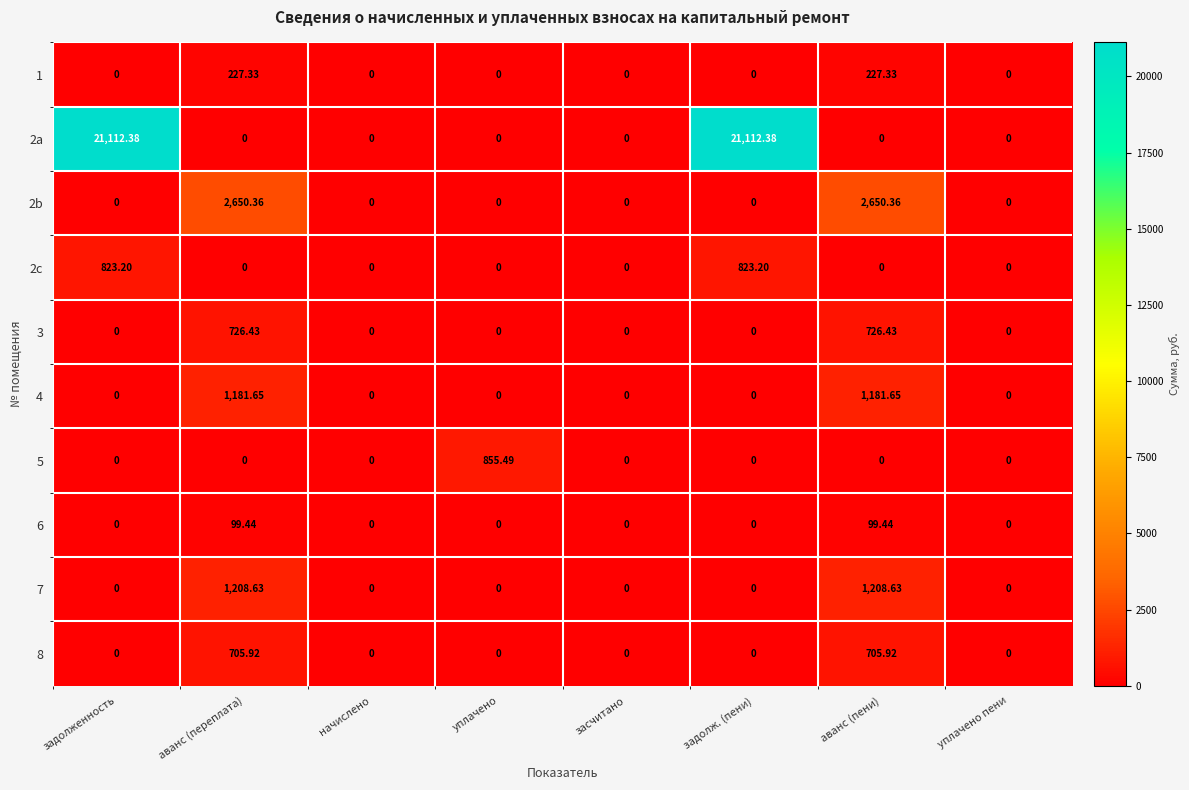

Reading left to right, transcribe all the data shown in this chart.

1: задолженность=0.0	аванс (переплата)=227.3	начислено=0.0	уплачено=0.0	засчитано=0.0	задолж. (пени)=0.0	аванс (пени)=227.3	уплачено пени=0.0
2a: задолженность=21112.4	аванс (переплата)=0.0	начислено=0.0	уплачено=0.0	засчитано=0.0	задолж. (пени)=21112.4	аванс (пени)=0.0	уплачено пени=0.0
2b: задолженность=0.0	аванс (переплата)=2650.4	начислено=0.0	уплачено=0.0	засчитано=0.0	задолж. (пени)=0.0	аванс (пени)=2650.4	уплачено пени=0.0
2c: задолженность=823.2	аванс (переплата)=0.0	начислено=0.0	уплачено=0.0	засчитано=0.0	задолж. (пени)=823.2	аванс (пени)=0.0	уплачено пени=0.0
3: задолженность=0.0	аванс (переплата)=726.4	начислено=0.0	уплачено=0.0	засчитано=0.0	задолж. (пени)=0.0	аванс (пени)=726.4	уплачено пени=0.0
4: задолженность=0.0	аванс (переплата)=1181.7	начислено=0.0	уплачено=0.0	засчитано=0.0	задолж. (пени)=0.0	аванс (пени)=1181.7	уплачено пени=0.0
5: задолженность=0.0	аванс (переплата)=0.0	начислено=0.0	уплачено=855.5	засчитано=0.0	задолж. (пени)=0.0	аванс (пени)=0.0	уплачено пени=0.0
6: задолженность=0.0	аванс (переплата)=99.4	начислено=0.0	уплачено=0.0	засчитано=0.0	задолж. (пени)=0.0	аванс (пени)=99.4	уплачено пени=0.0
7: задолженность=0.0	аванс (переплата)=1208.6	начислено=0.0	уплачено=0.0	засчитано=0.0	задолж. (пени)=0.0	аванс (пени)=1208.6	уплачено пени=0.0
8: задолженность=0.0	аванс (переплата)=705.9	начислено=0.0	уплачено=0.0	засчитано=0.0	задолж. (пени)=0.0	аванс (пени)=705.9	уплачено пени=0.0